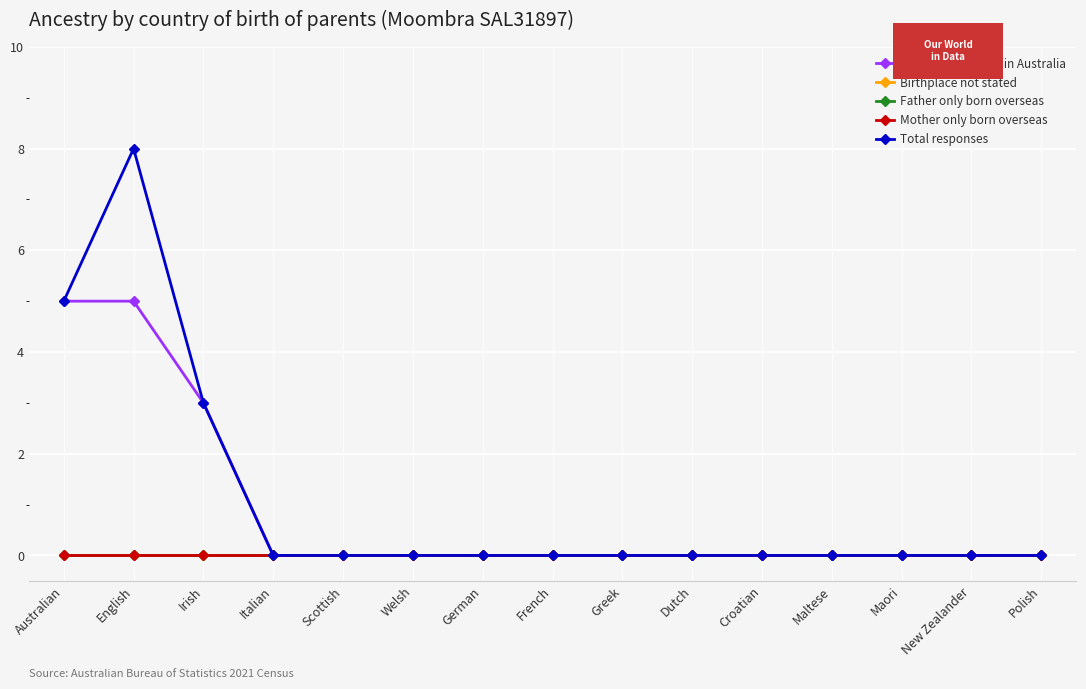

Does the chart have visible grid lines?

Yes